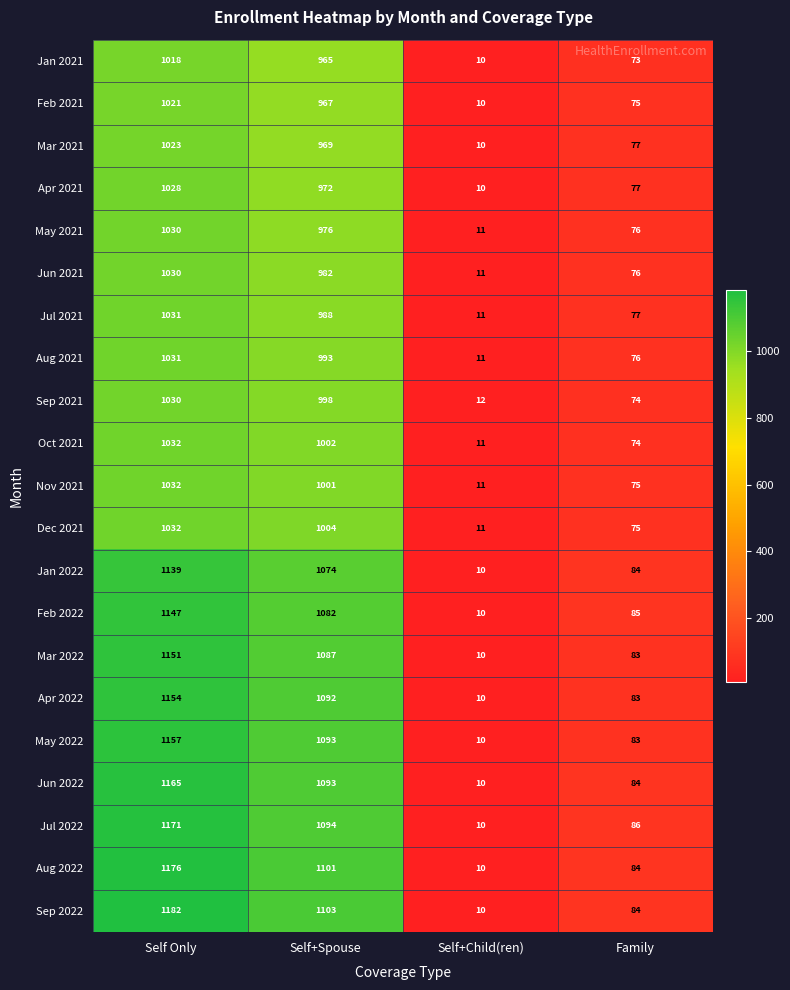

Which series has the largest range (max minus min)?

Sep 2022